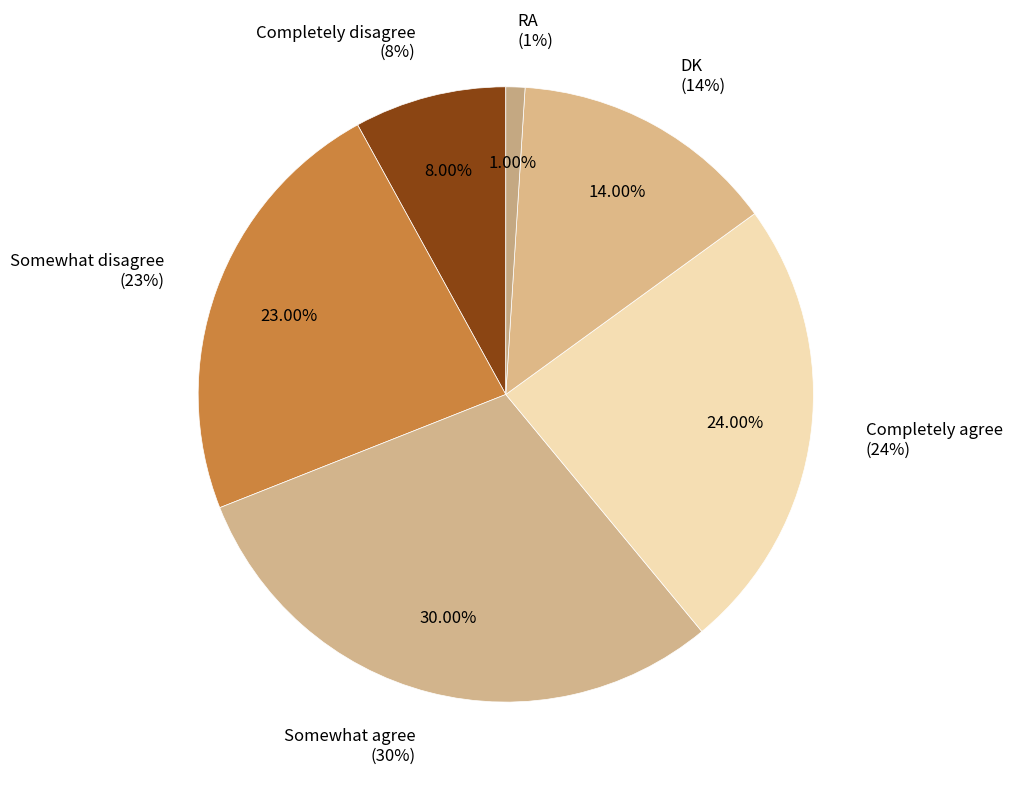

How many segments does this pie chart have?

6